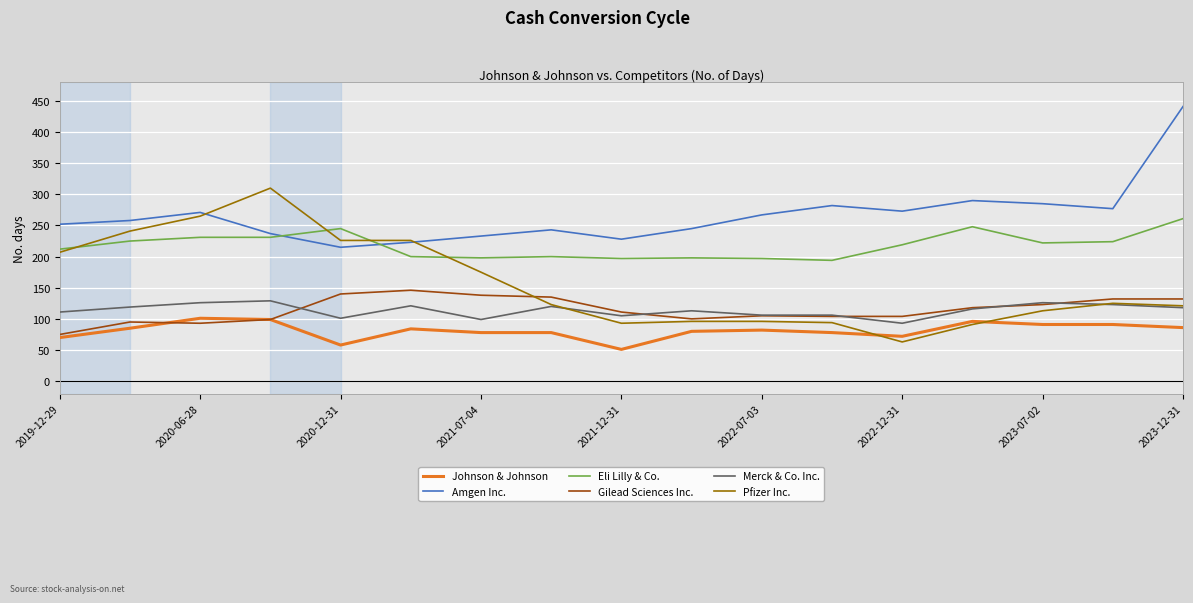

Which series has the largest total across all categories?

Amgen Inc.